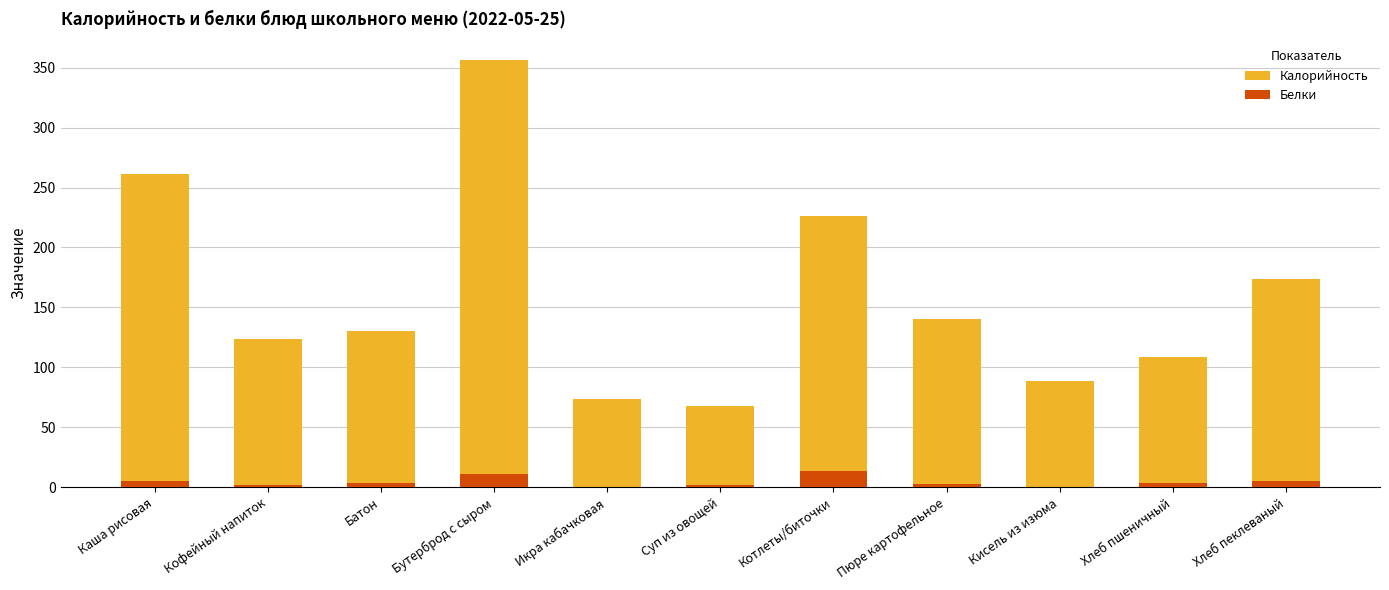

Where does the Белки series first go above 3?

Каша рисовая